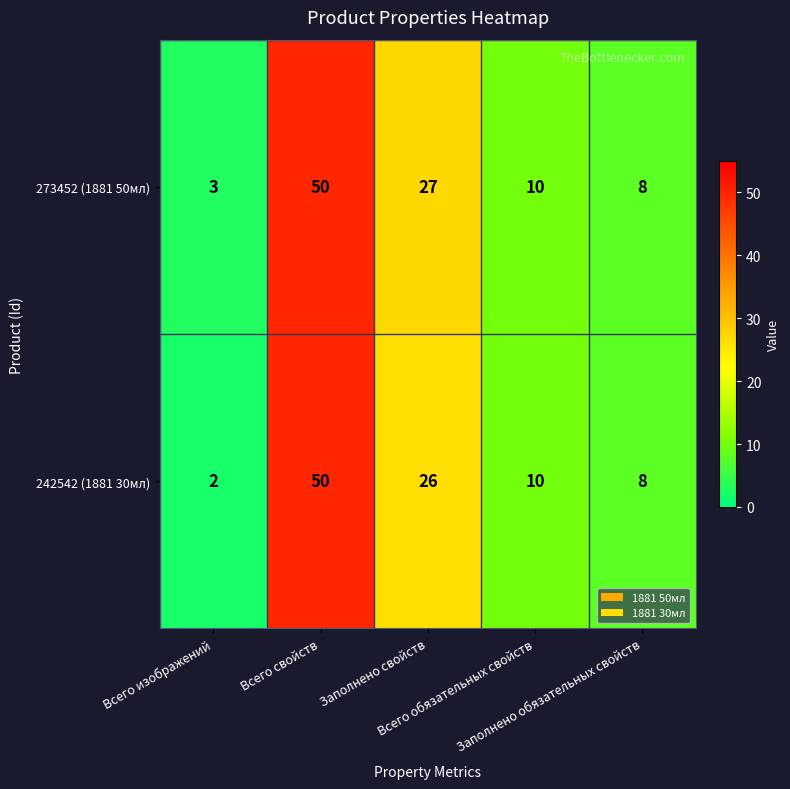

How many series are shown in this chart?

2